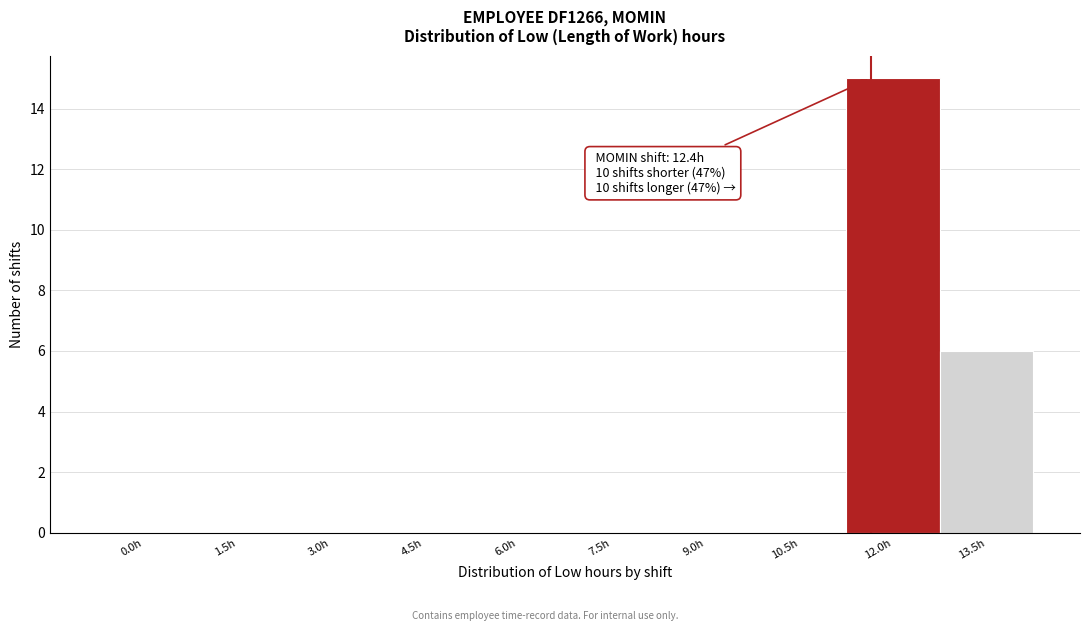

Reading right to left, what are all the values shown in this chart?

13.5h=6	12.0h=15	10.5h=0	9.0h=0	7.5h=0	6.0h=0	4.5h=0	3.0h=0	1.5h=0	0.0h=0